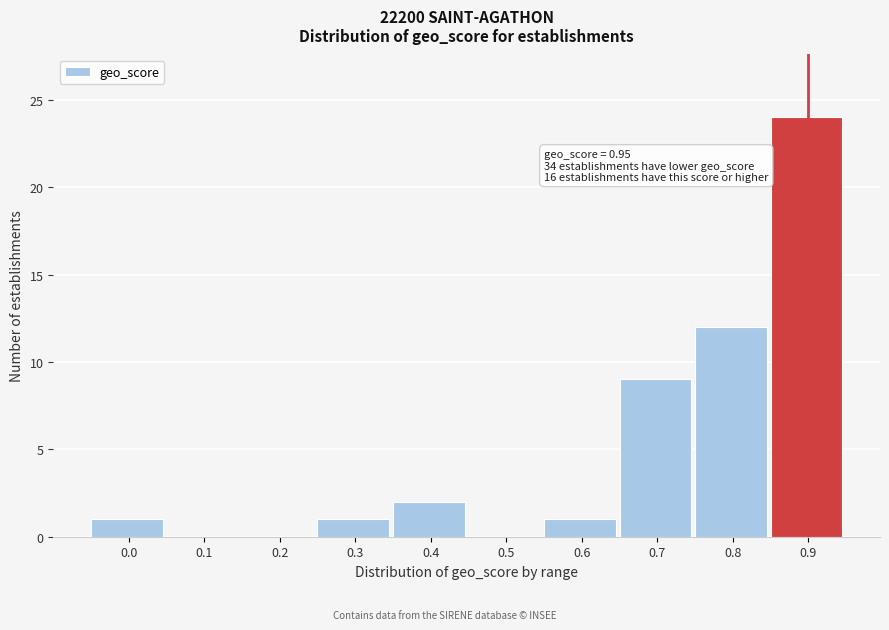

Reading left to right, list all the values displayed in this chart.

0.0=1	0.1=0	0.2=0	0.3=1	0.4=2	0.5=0	0.6=1	0.7=9	0.8=12	0.9=24